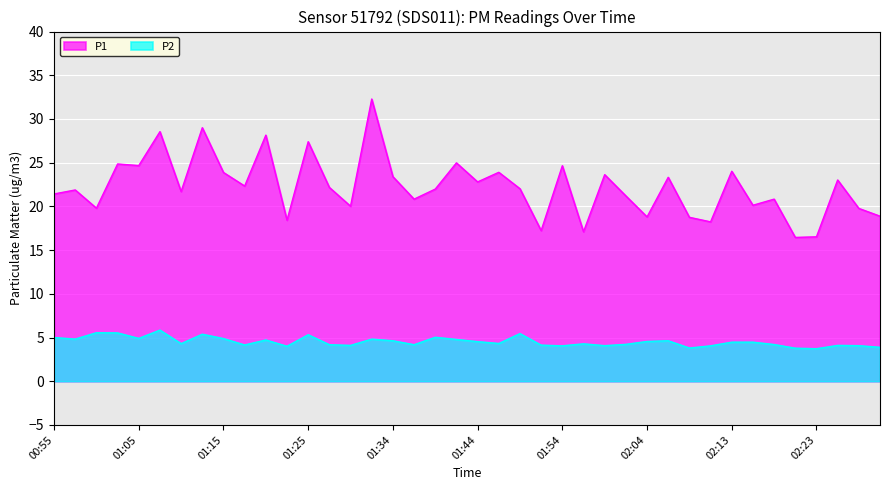

What is the difference between the maximum and minimum values in the P2 series?

2.1